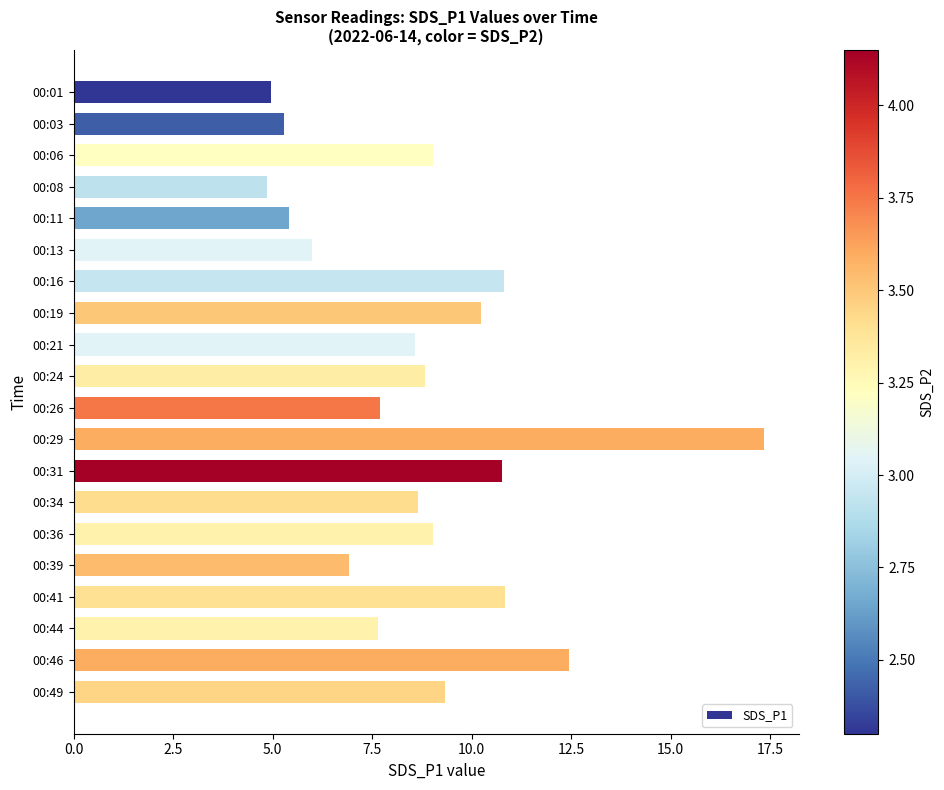

Which has a higher value, 00:44 or 00:46?

00:46